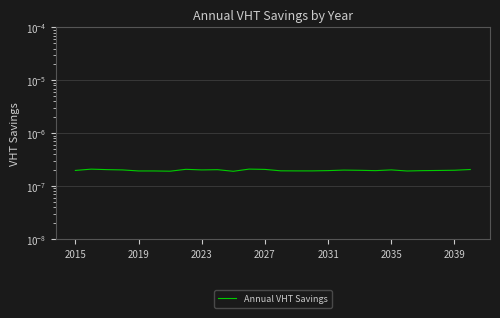

How many distinct data groups are displayed?

1